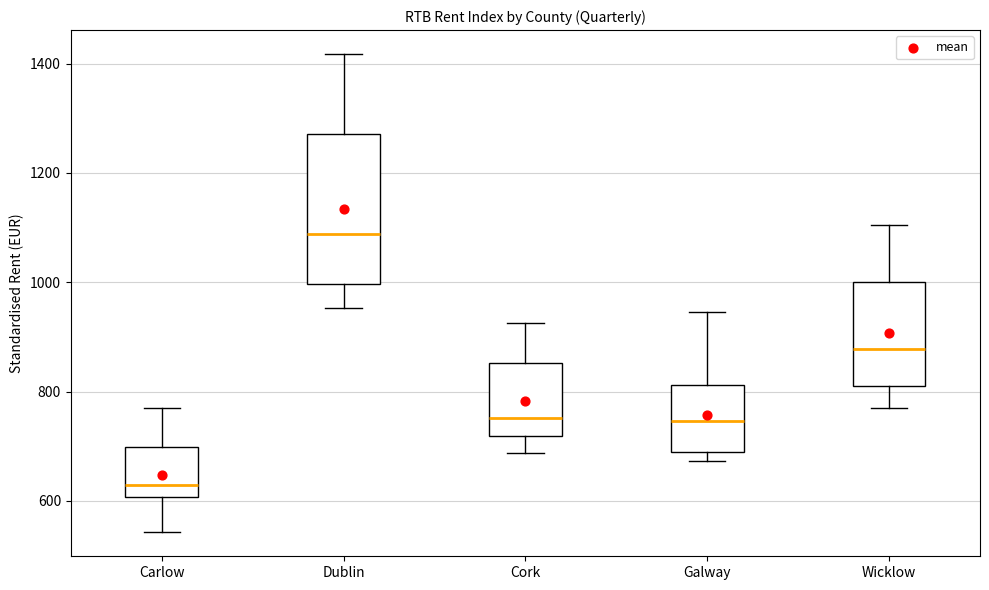

Where does the median line of the box for Dublin sit on the y-axis? The values are not printed on the chart, so give them approximately, as read against the axis.

1080